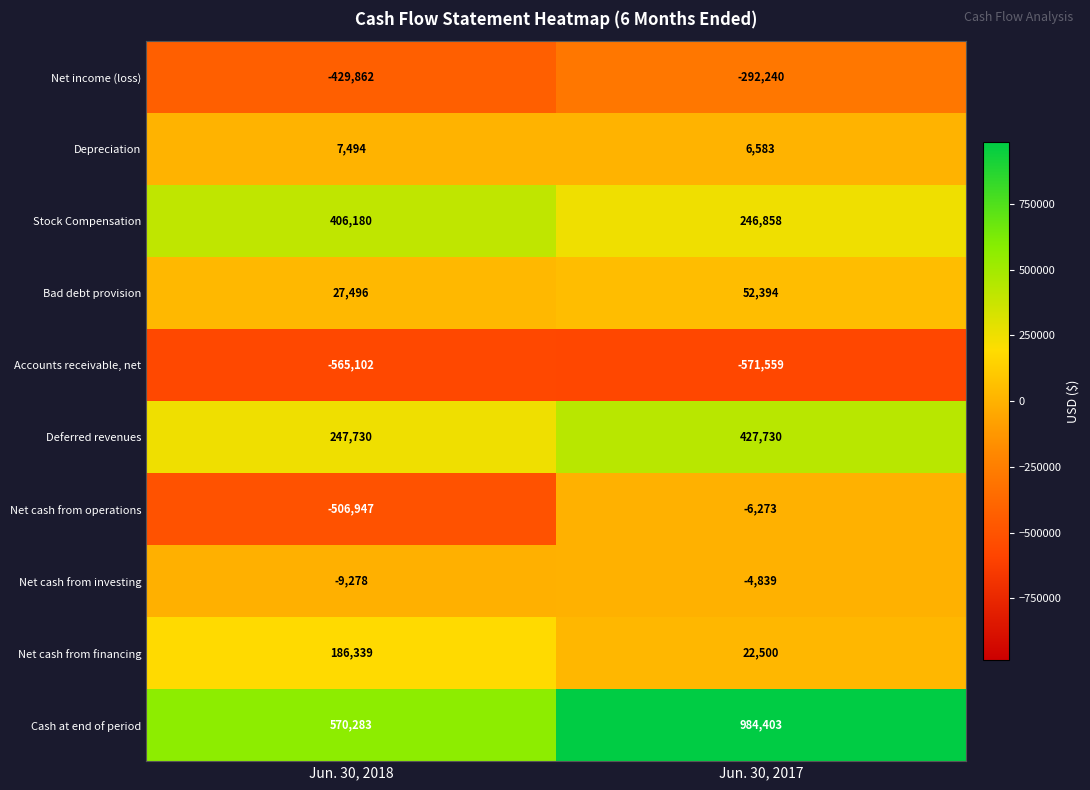

Which category has the lowest value in the Bad debt provision series?

Jun. 30, 2018